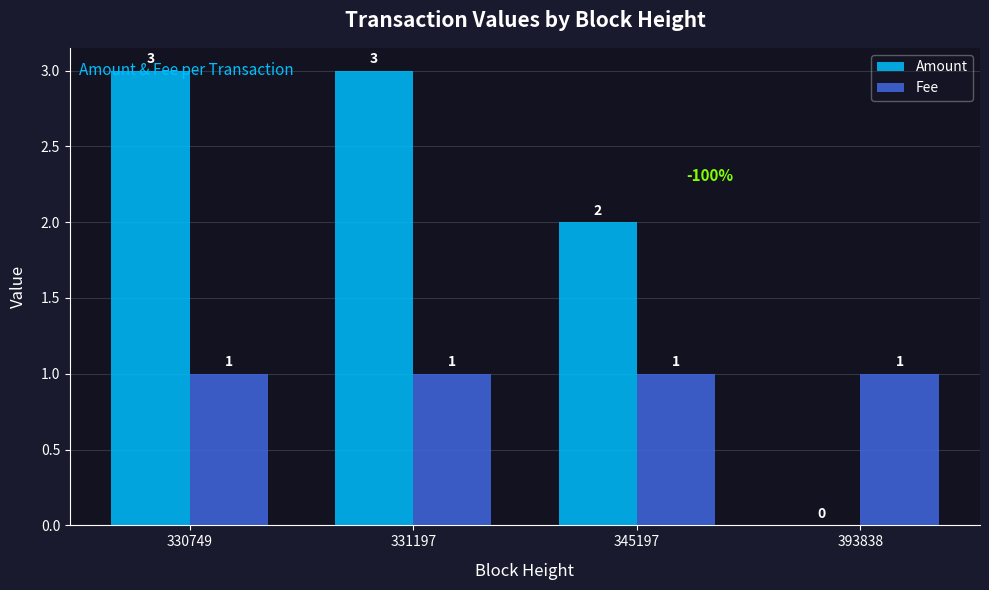

Reading right to left, list all the values displayed in this chart.

Amount: 393838=0.0	345197=2.0	331197=3.0	330749=3.0
Fee: 393838=1.0	345197=1.0	331197=1.0	330749=1.0